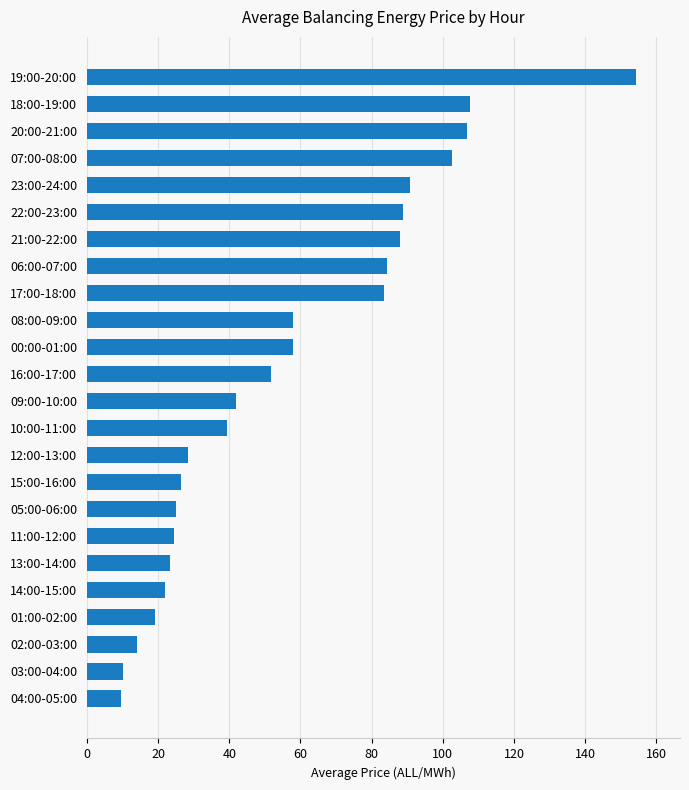

What is the sum of all values?

1358.4